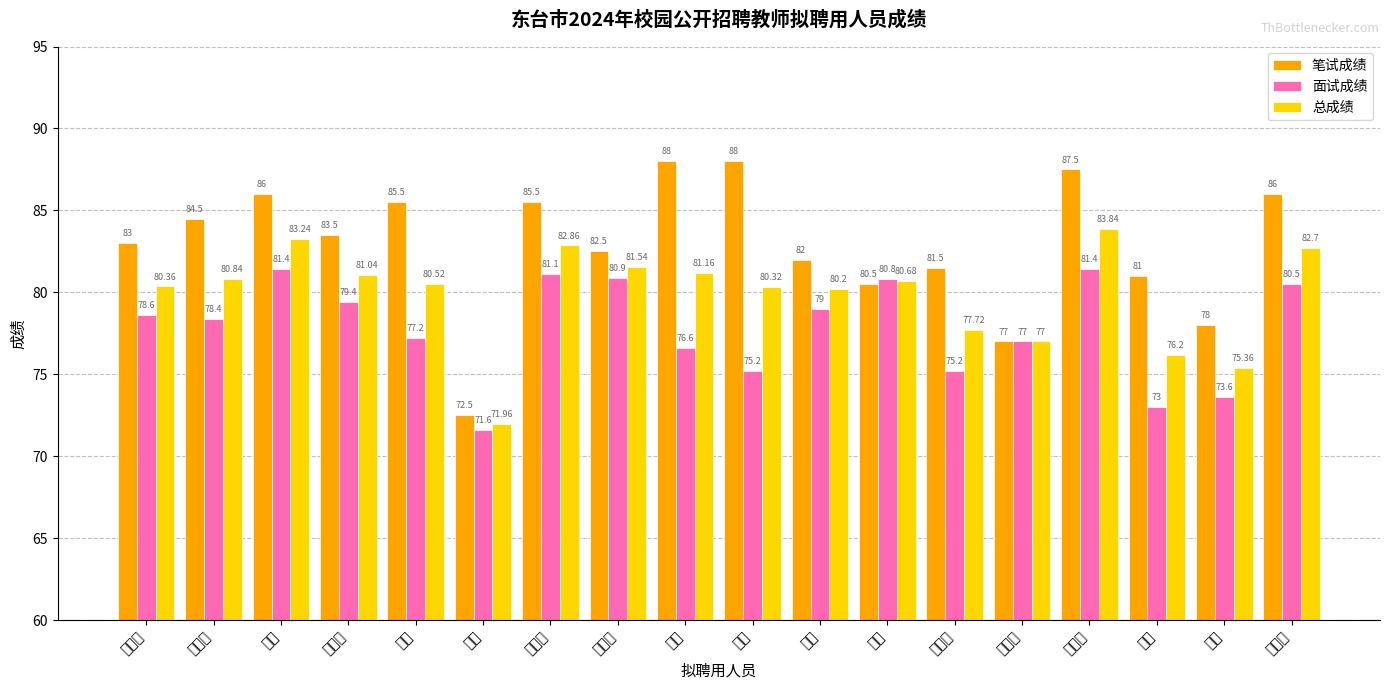

Which category has the lowest value across all series?

单磊